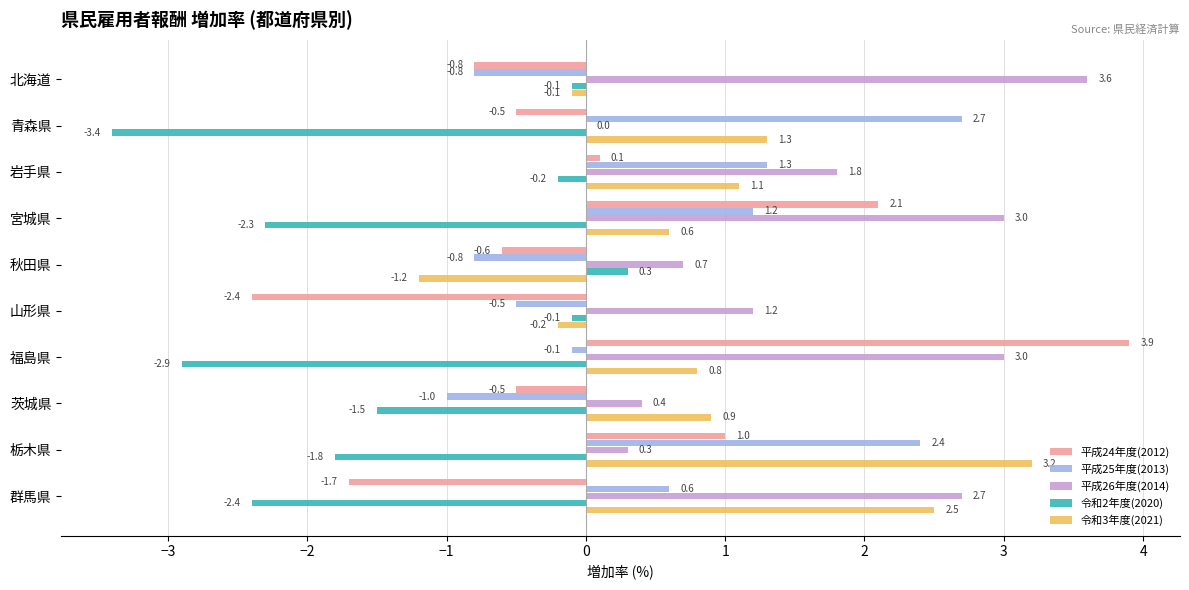

What is the sum of the 平成26年度(2014) values at 北海道 and 山形県?

4.8